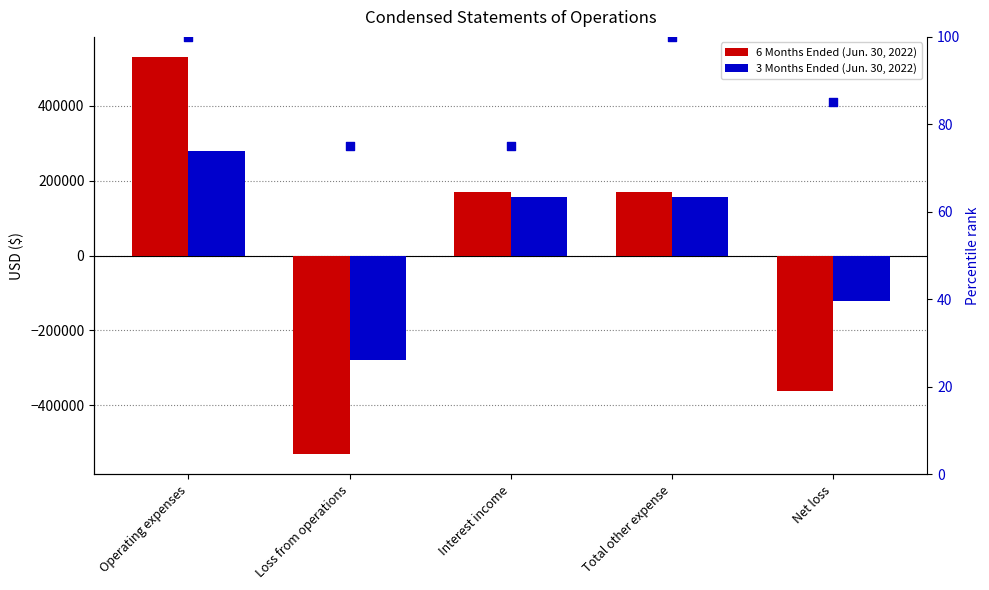

What is the total value across all series at Interest income?

325463